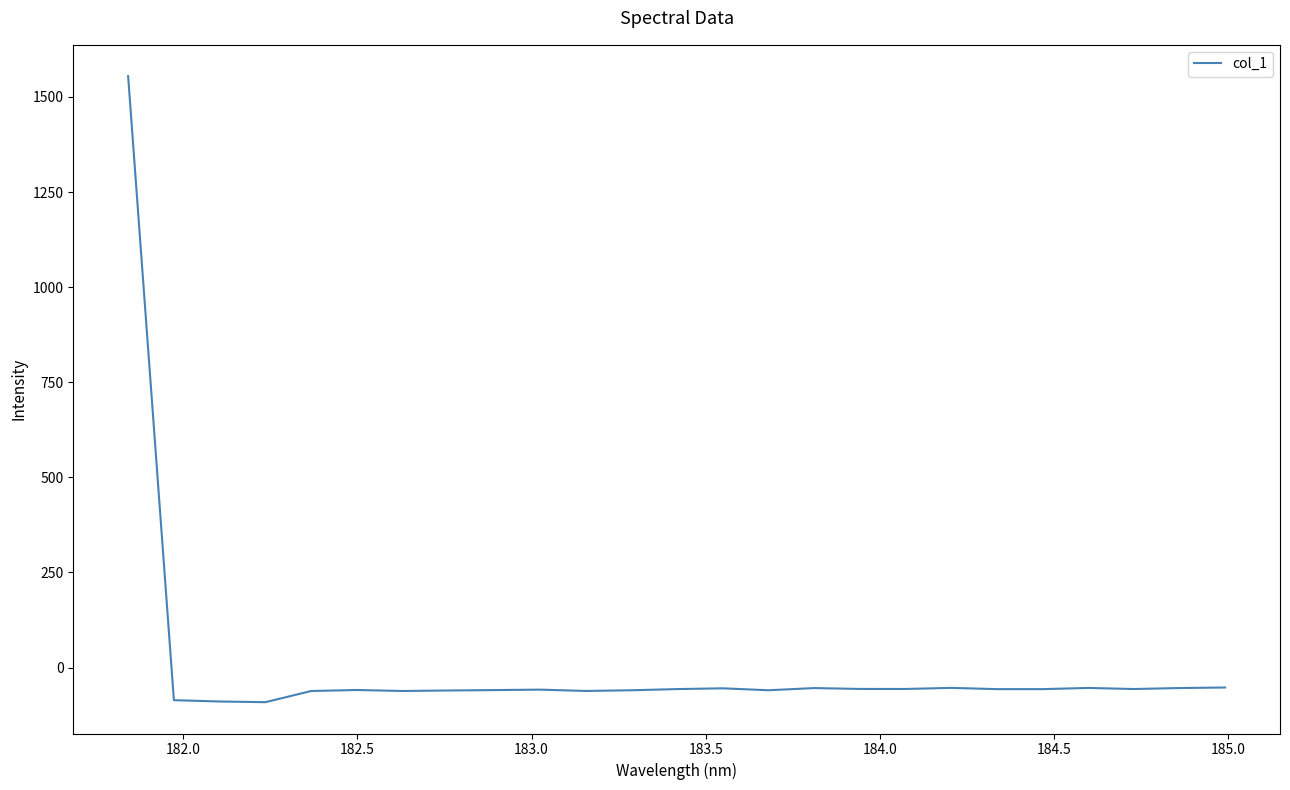

What is the maximum value shown in the chart?

1554.7